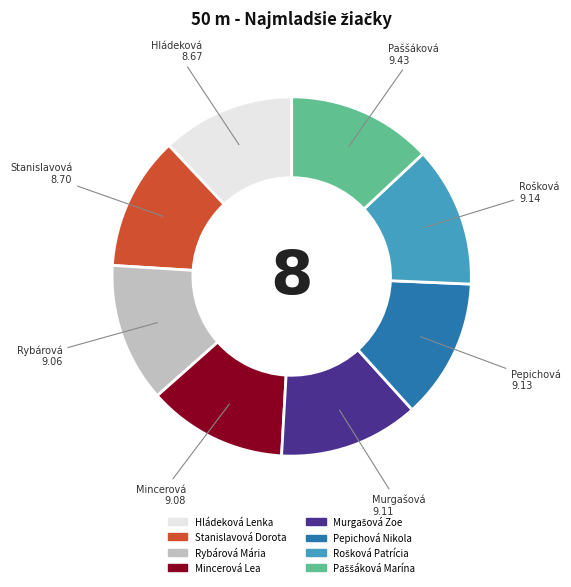

Is it true that Rybárová Mária is 22% of the pie?

False